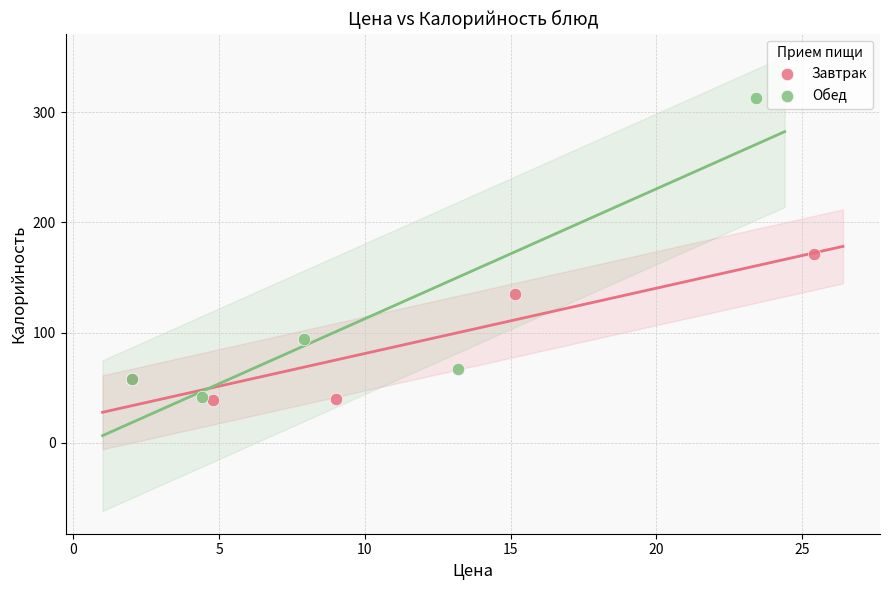

Which series has the widest spread of Y values?

Обед